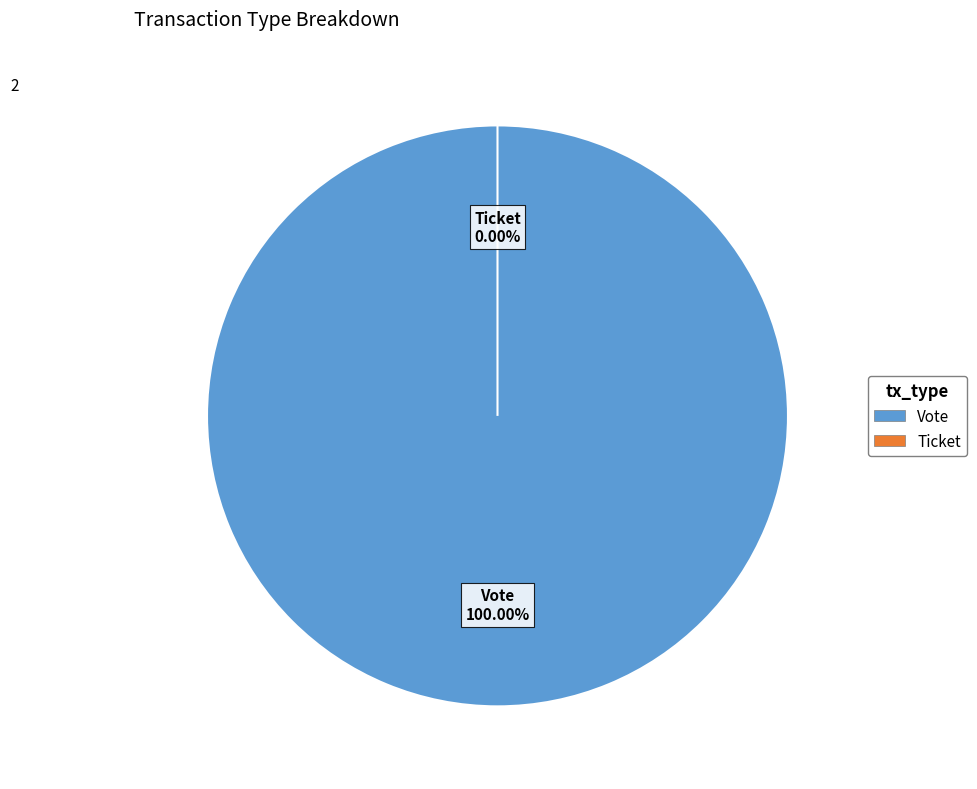

Rank the categories by value from lowest to highest.

Ticket, Vote